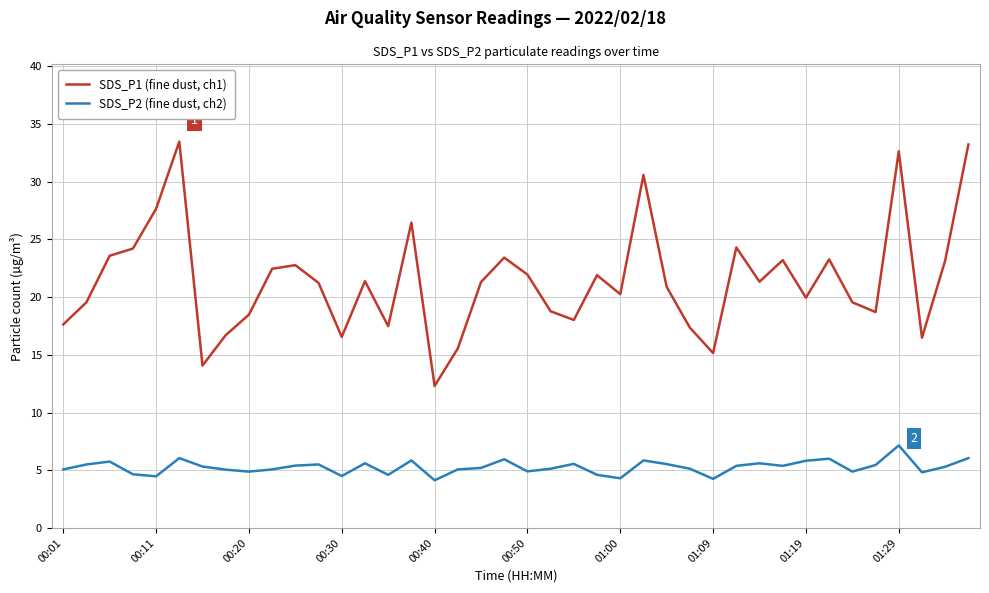

Which series has the largest range (max minus min)?

SDS_P1 (fine dust, ch1)